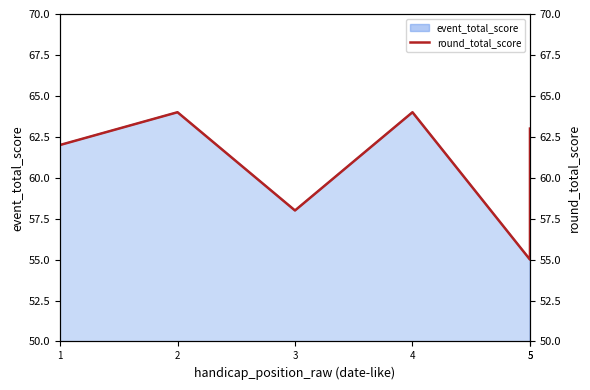

Which label corresponds to the smallest value in the chart?

5